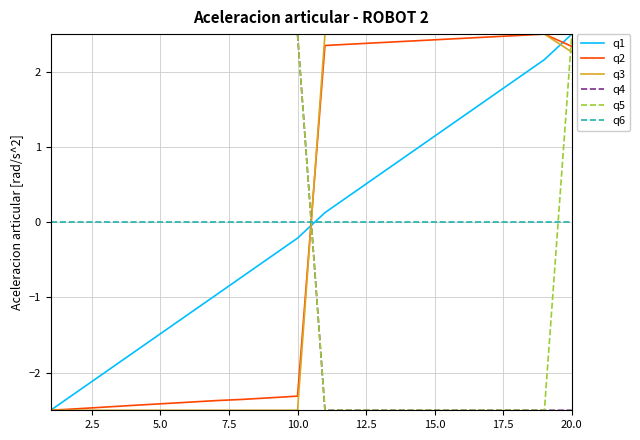

After their last crossing, which series has the higher values: q2 or q5?

q5